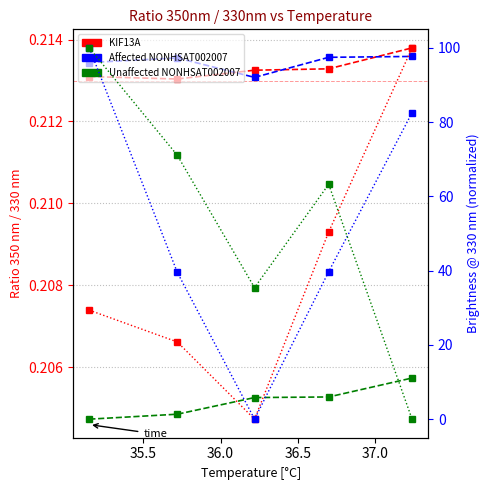

Which series has the largest total across all categories?

Unaffected NONHSAT002007 (norm)